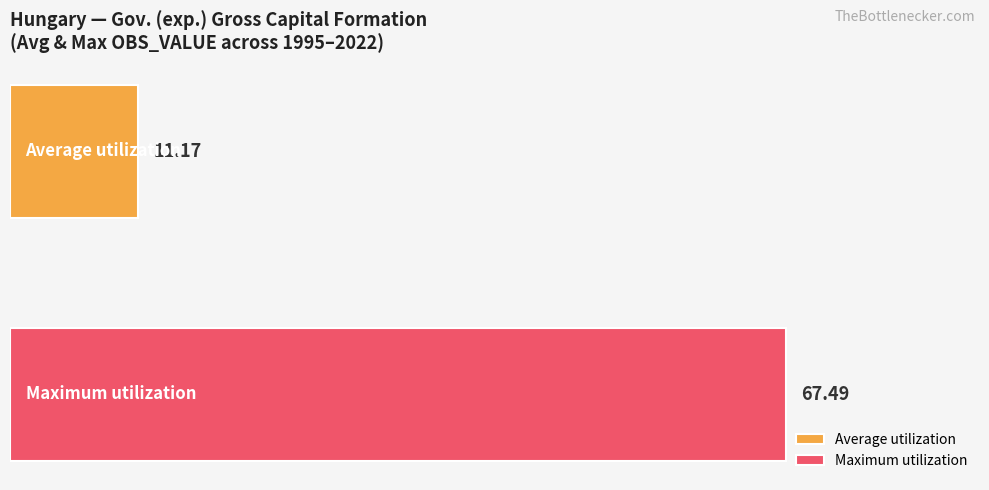

List the series in order of their overall mean, highest first.

Maximum utilization, Average utilization